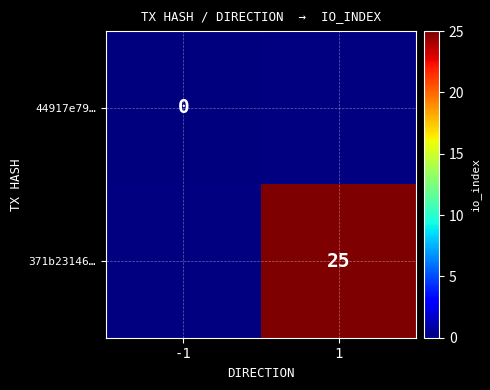

Is it true that 371b23146… equals 9.3 at 1?

False